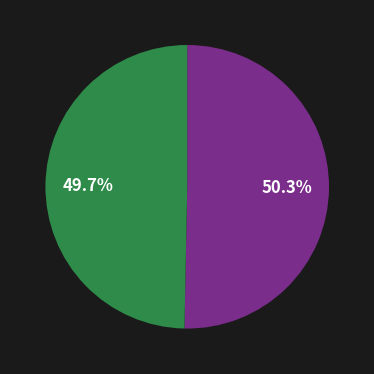

Does any single category account for the majority?

Yes